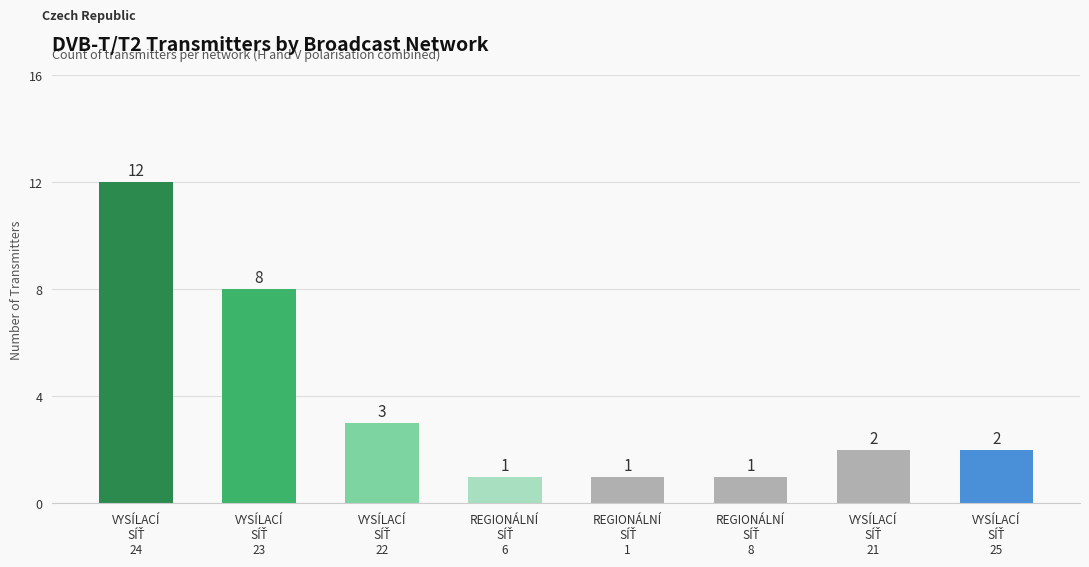

What is the value of the 2nd bar from the left?

8